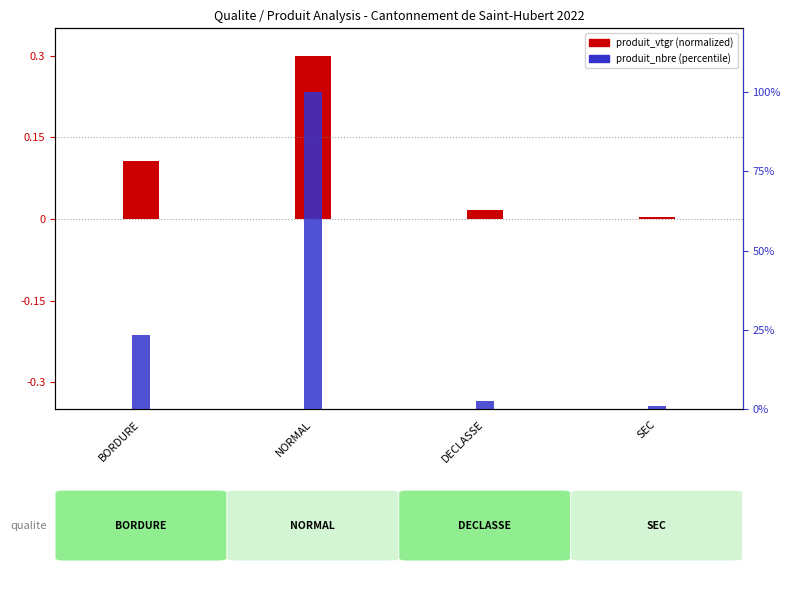

What is the difference between the maximum and minimum values in the produit_vtgr (scaled) series?

0.3